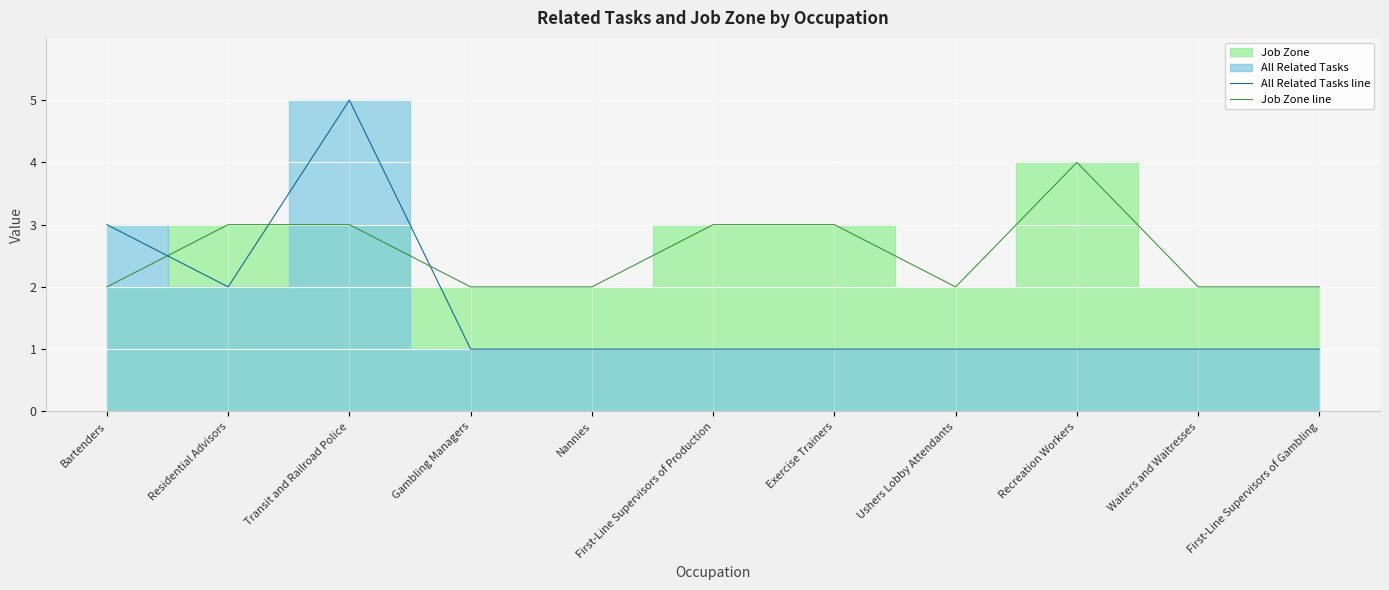

At which label is All Related Tasks line closest to 3?

Bartenders